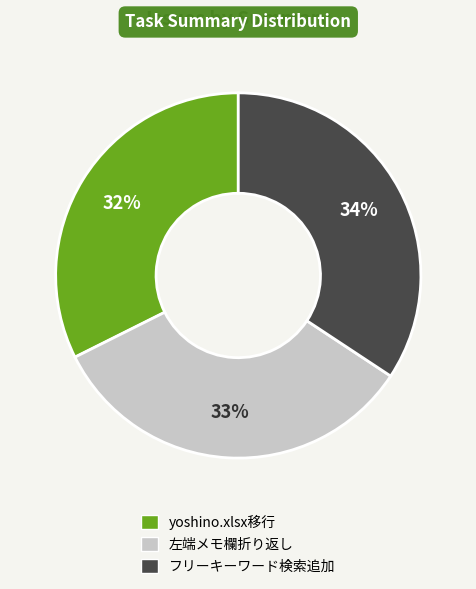

How many slices are in this pie chart?

3